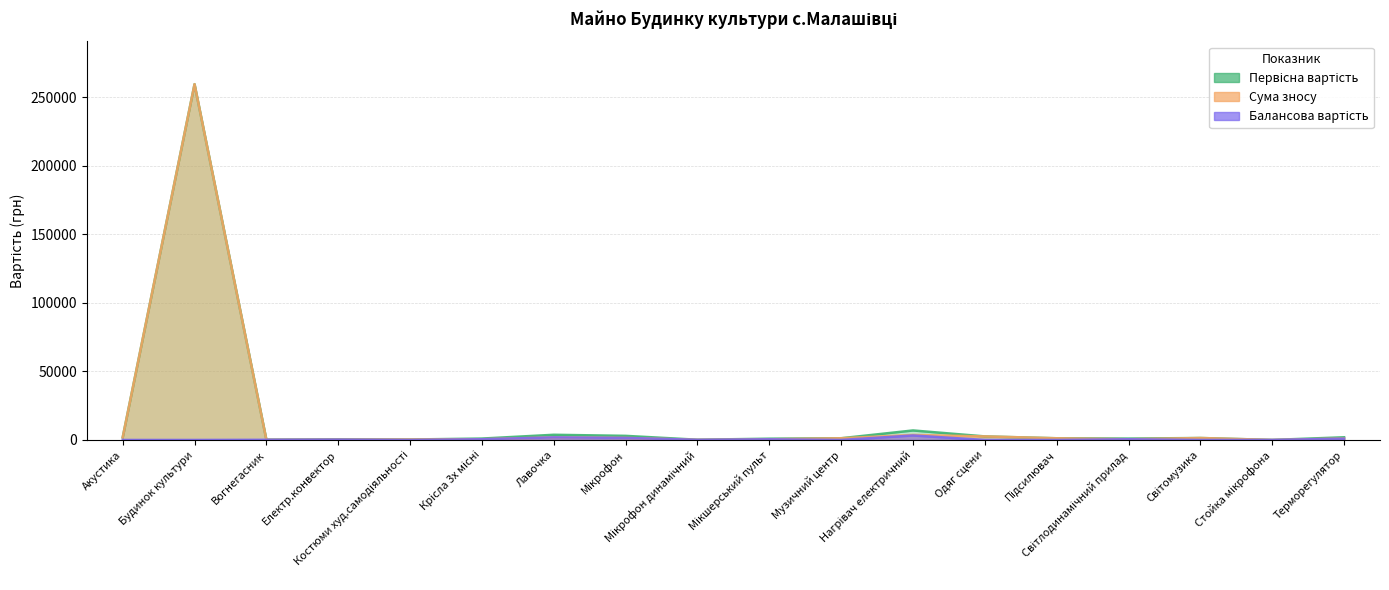

The value of Первісна вартість at Музичний центр is 1253.0. True or false?

True